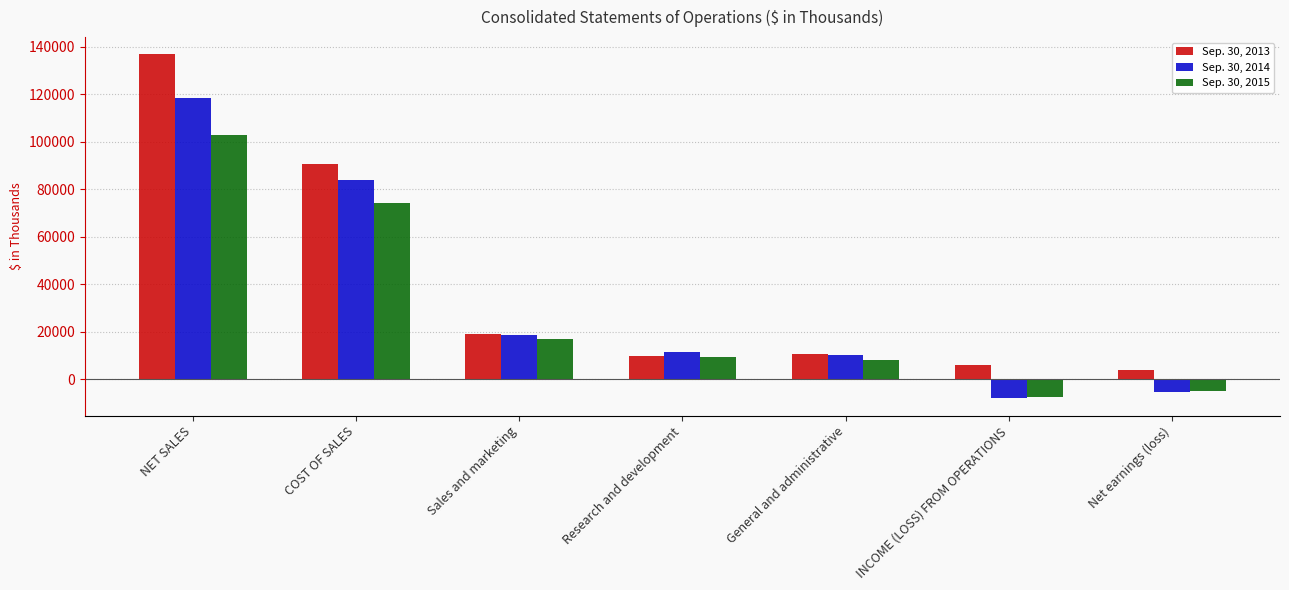

Is the value of Sep. 30, 2014 at Research and development greater than the value of Sep. 30, 2013 at Research and development?

Yes